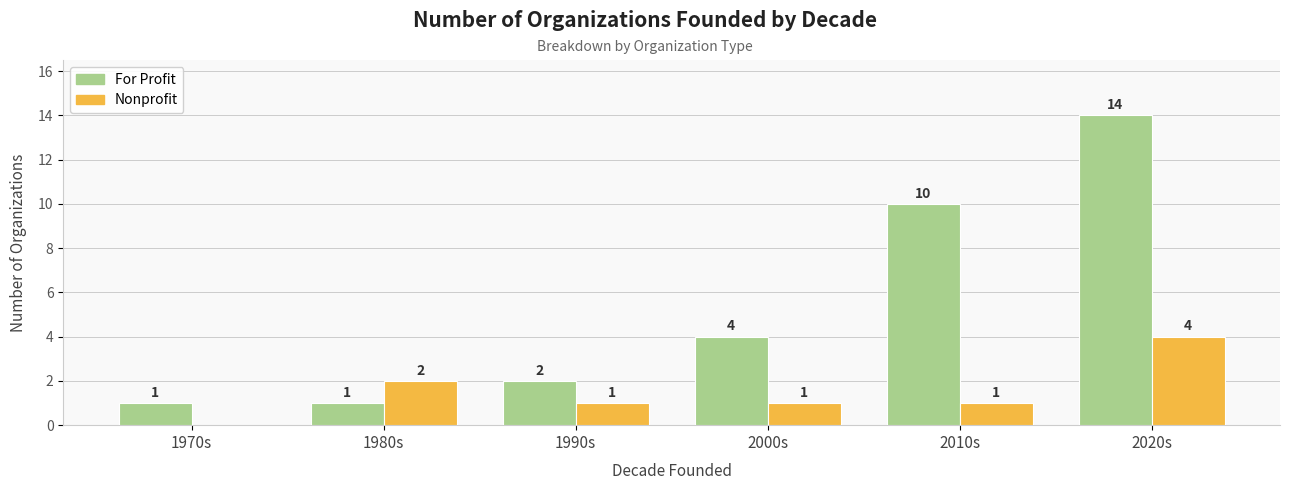

What is the sum of all For Profit values?

32